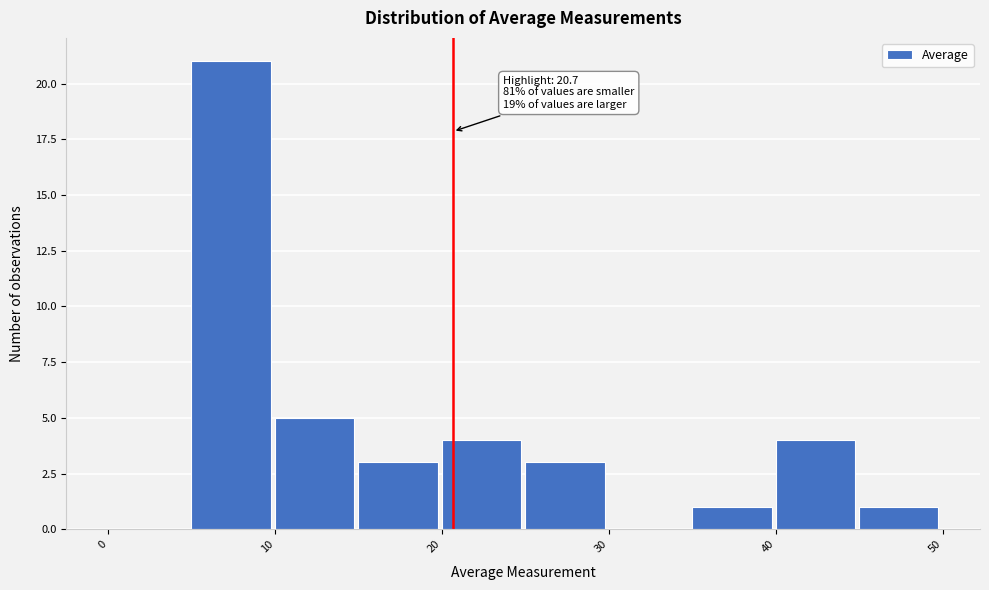

Over which range of the x-axis is the bar tallest?

5 to 10